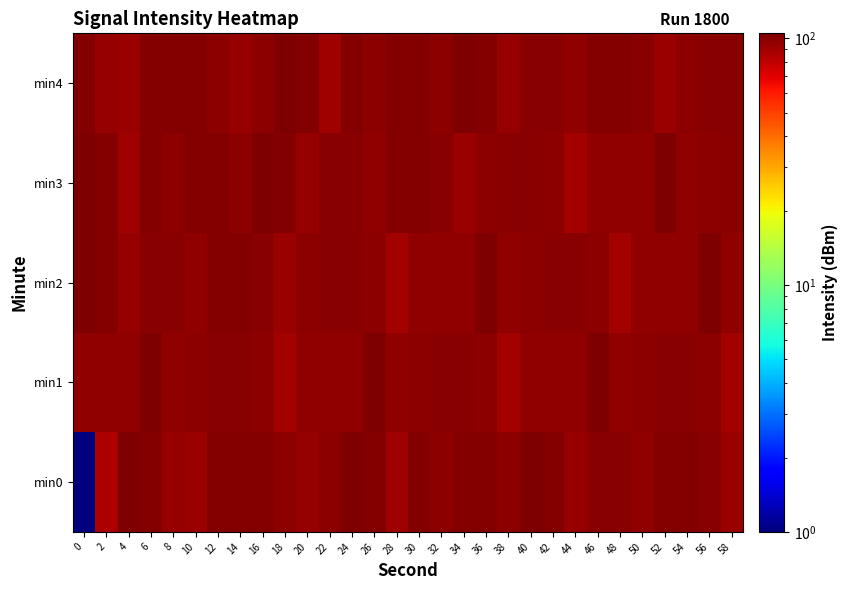

Reading right to left, list all the values displayed in this chart.

min0: 58=93.7	56=99.7	54=102.0	52=101.3	50=96.9	48=99.3	46=99.8	44=94.9	42=102.5	40=103.1	38=97.7	36=102.1	34=101.2	32=98.7	30=101.9	28=90.6	26=101.7	24=104.6	22=97.7	20=94.8	18=97.8	16=102.2	14=101.2	12=101.1	10=93.3	8=94.0	6=102.4	4=103.2	2=86.2	0=1.0
min1: 58=90.2	56=97.9	54=99.6	52=100.4	50=98.5	48=97.3	46=104.1	44=95.6	42=97.0	40=95.6	38=90.2	36=97.9	34=99.6	32=100.4	30=98.5	28=97.3	26=104.1	24=95.6	22=97.0	20=95.6	18=90.2	16=97.9	14=99.6	12=100.4	10=98.5	8=97.3	6=104.1	4=95.6	2=97.0	0=95.6
min2: 58=97.3	56=104.1	54=95.6	52=97.0	50=95.6	48=90.2	46=97.9	44=99.6	42=100.4	40=98.5	38=97.3	36=104.1	34=95.6	32=97.0	30=95.6	28=90.2	26=97.9	24=99.6	22=100.4	20=98.5	18=93.7	16=99.7	14=102.0	12=101.3	10=96.9	8=99.3	6=99.8	4=94.9	2=102.5	0=103.1
min3: 58=100.4	56=98.5	54=97.3	52=104.1	50=95.6	48=97.0	46=95.6	44=90.2	42=97.9	40=99.6	38=100.4	36=98.5	34=93.7	32=99.7	30=102.0	28=101.3	26=96.9	24=99.3	22=99.8	20=94.9	18=102.5	16=103.1	14=97.7	12=102.1	10=101.2	8=98.7	6=101.9	4=90.6	2=101.7	0=104.6
min4: 58=99.6	56=100.4	54=98.5	52=93.7	50=99.7	48=102.0	46=101.3	44=96.9	42=99.3	40=99.8	38=94.9	36=102.5	34=103.1	32=97.7	30=102.1	28=101.2	26=98.7	24=101.9	22=90.6	20=101.7	18=104.6	16=97.7	14=94.8	12=97.8	10=102.2	8=101.2	6=101.1	4=93.3	2=94.0	0=102.4